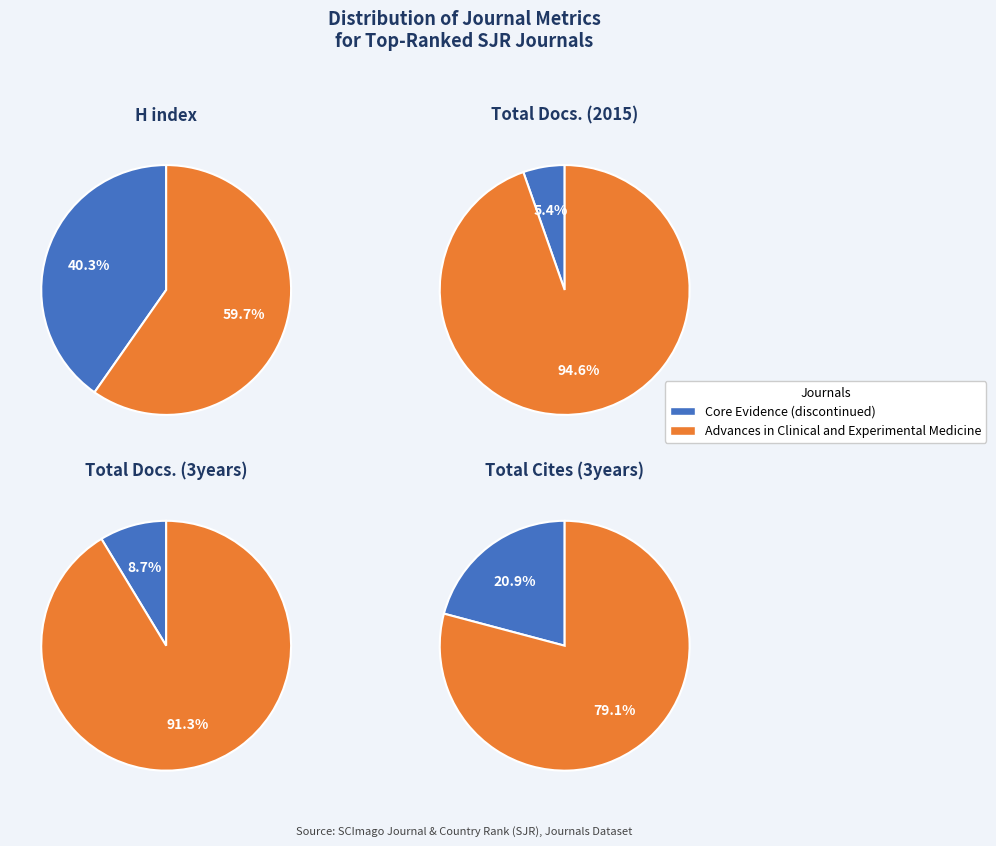

How many segments does this pie chart have?

2